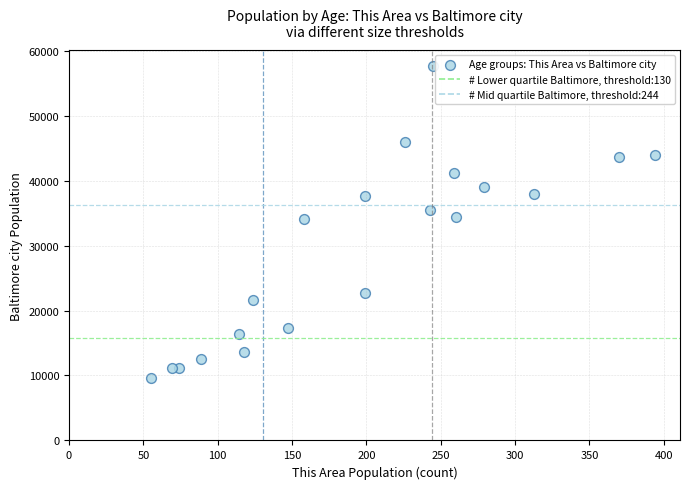

What is the range of X values (max minus min)?

339